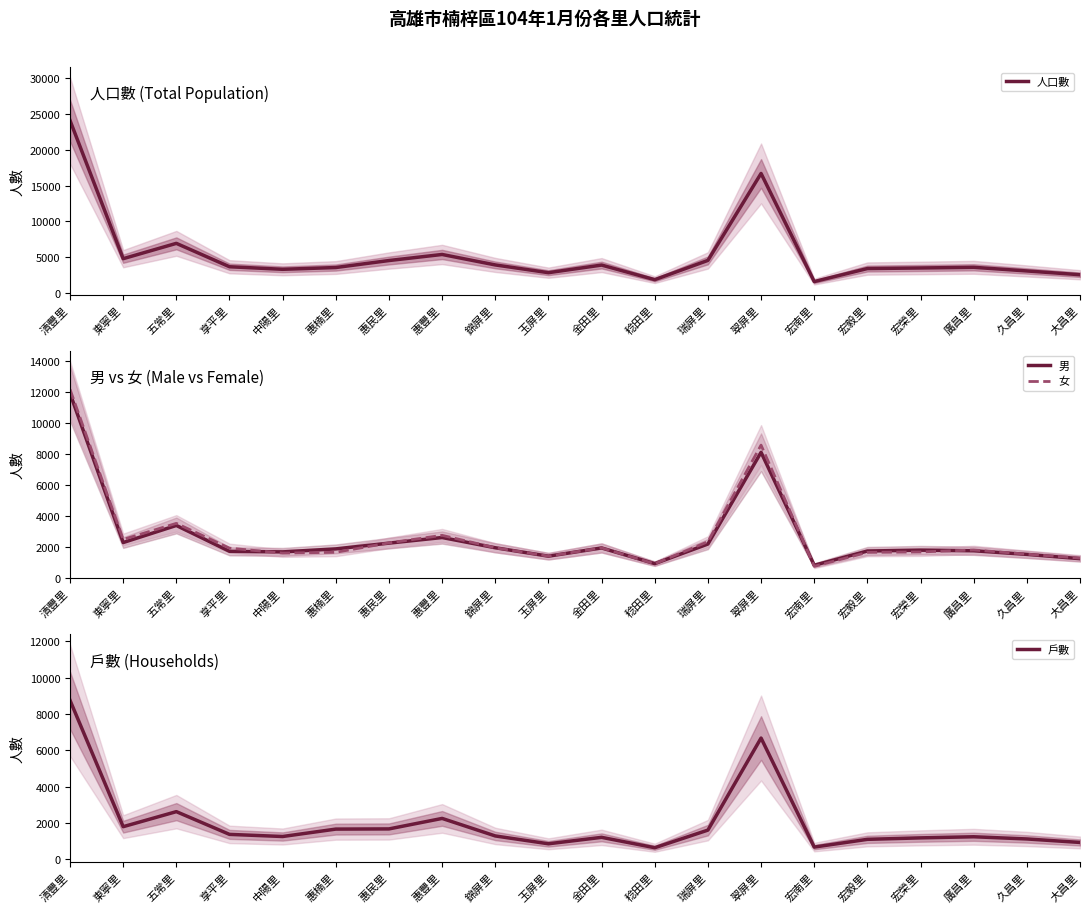

Where does the 人口數 series first go above 3674?

清豐里